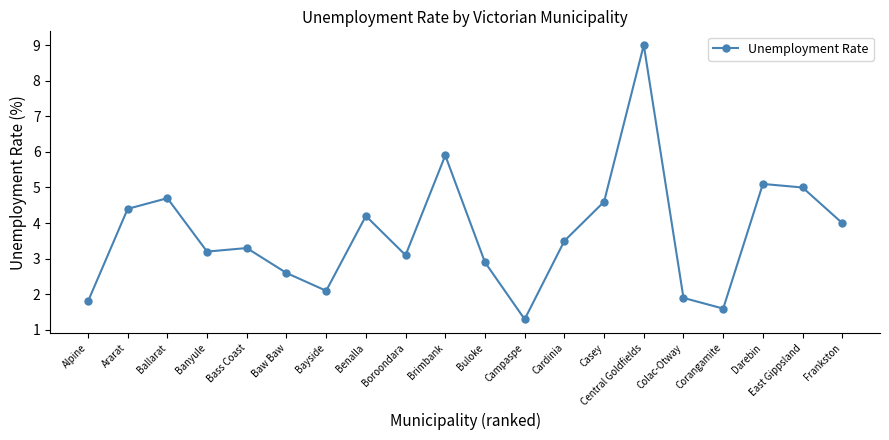

At which label is the value closest to 5?

East Gippsland